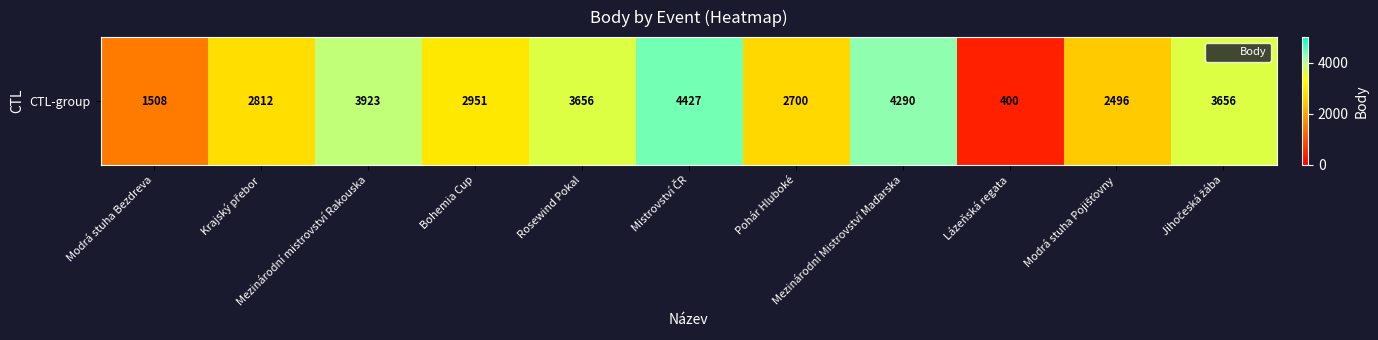

Reading right to left, what are all the values shown in this chart?

3656	2496	400	4290	2700	4427	3656	2951	3923	2812	1508